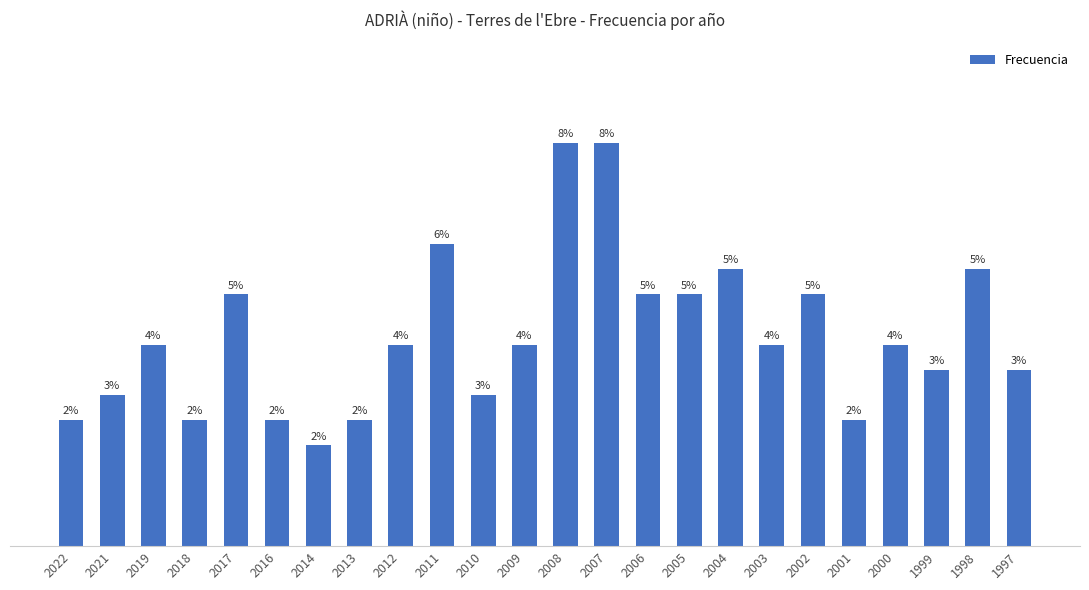

What is the value of the 7th bar from the left?

4